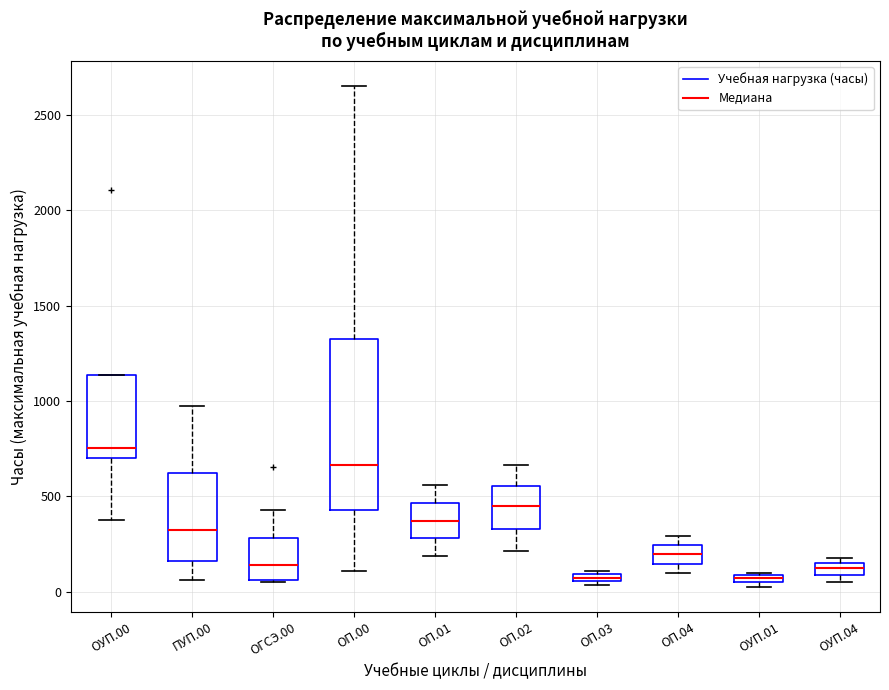

Where does the upper whisker of the box for ПУП.00 end on the y-axis? The values are not printed on the chart, so give them approximately, as read against the axis.

950